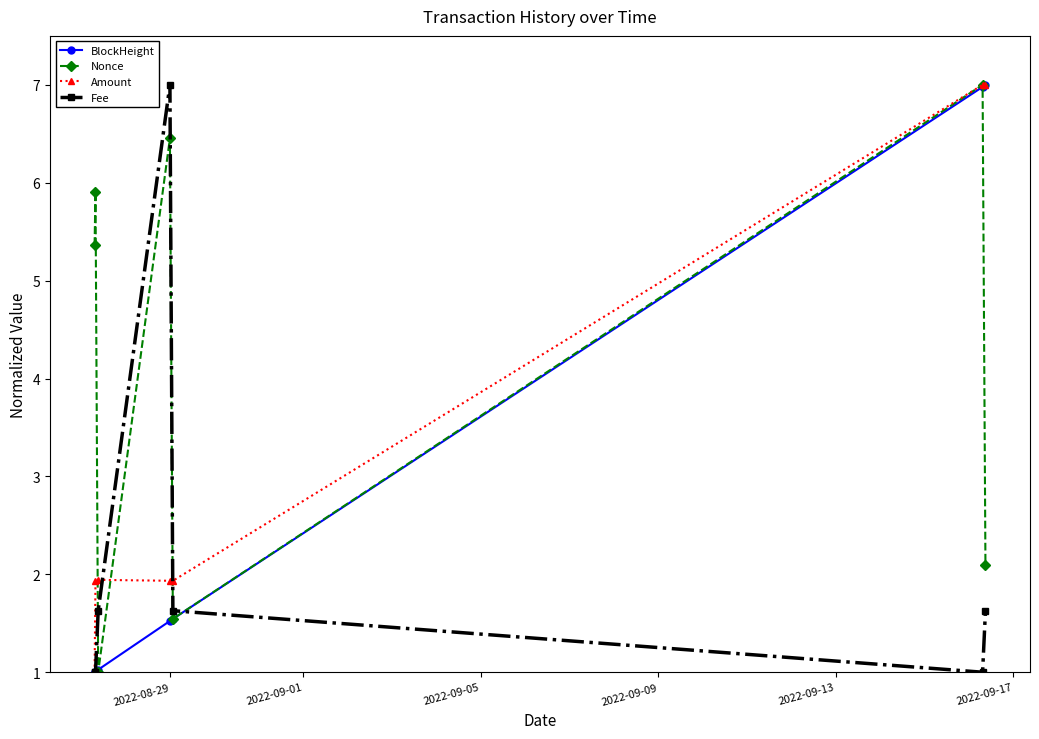

What is the greatest value displayed?

7.0